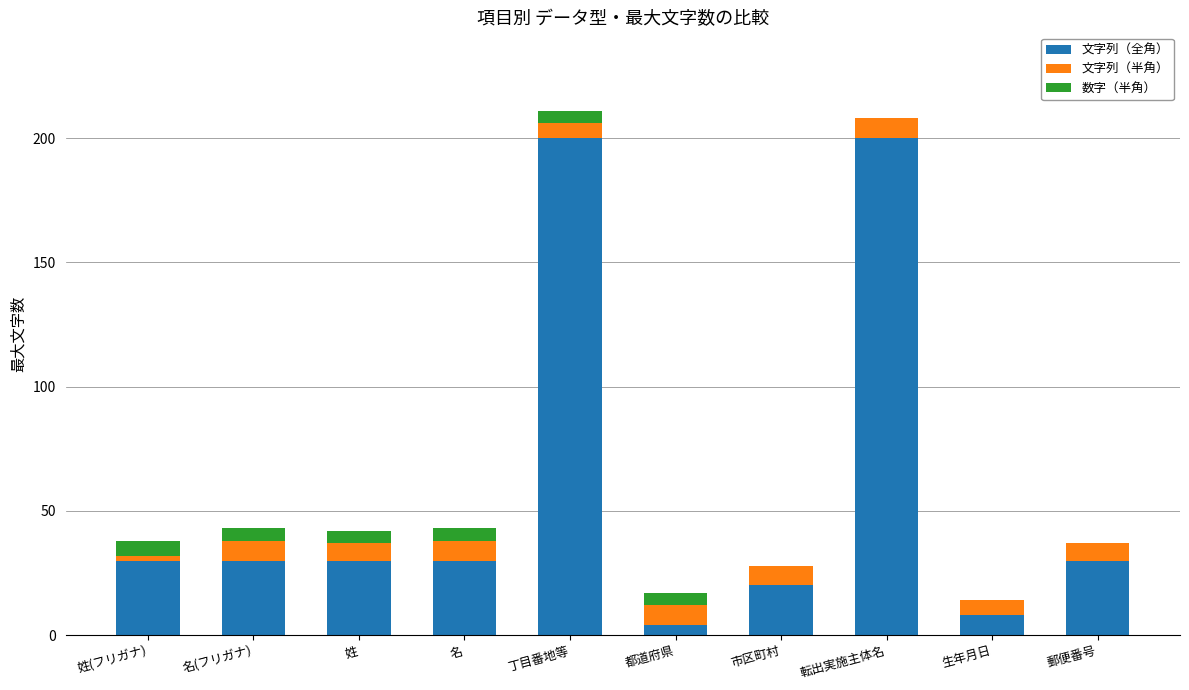

Reading left to right, what are the values for 文字列（全角）?

姓(フリガナ)=30	名(フリガナ)=30	姓=30	名=30	丁目番地等=200	都道府県=4	市区町村=20	転出実施主体名=200	生年月日=8	郵便番号=30